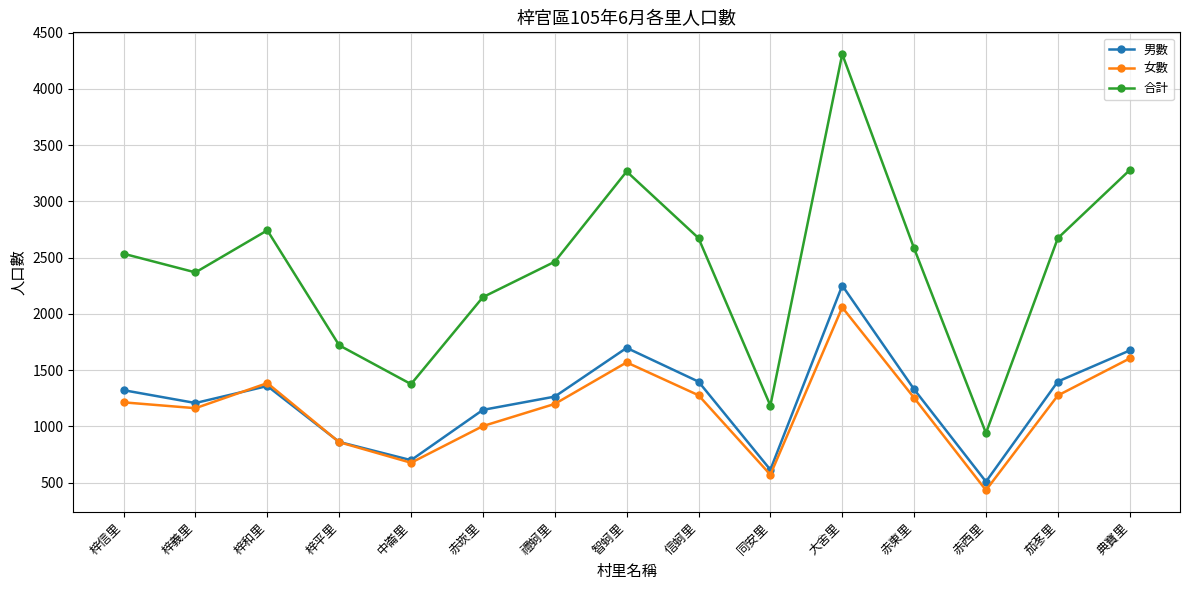

What is the sum of all 男數 values?

18724